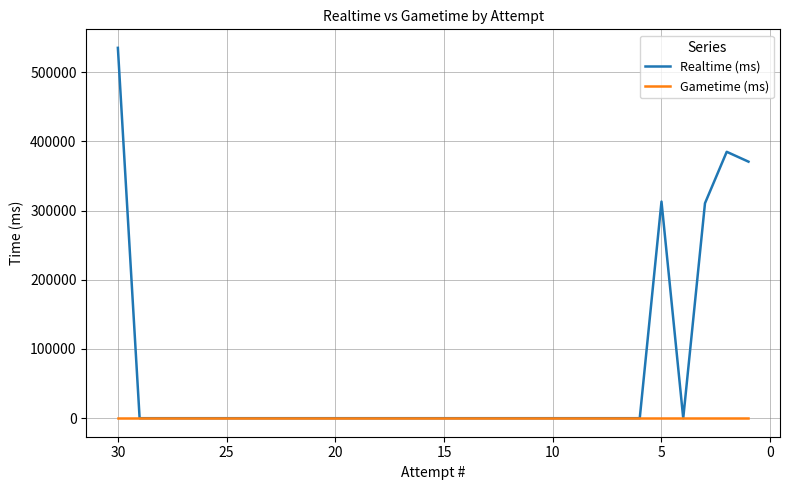

What is the average value of the Realtime (ms) series?

63784